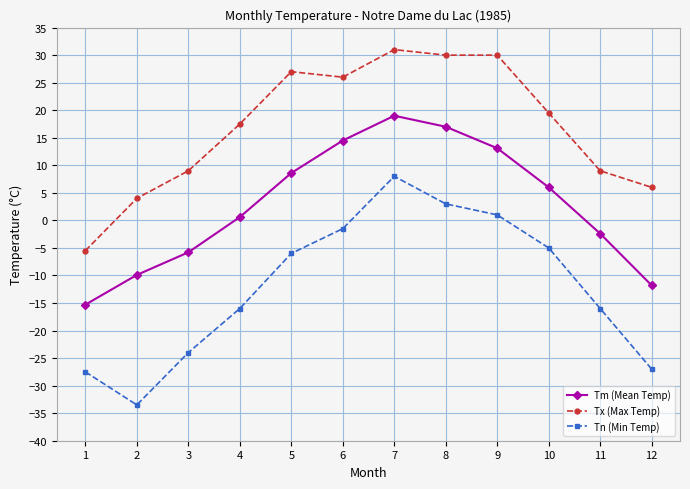

True or false: Tn (Min Temp) and Tx (Max Temp) intersect in this chart.

False